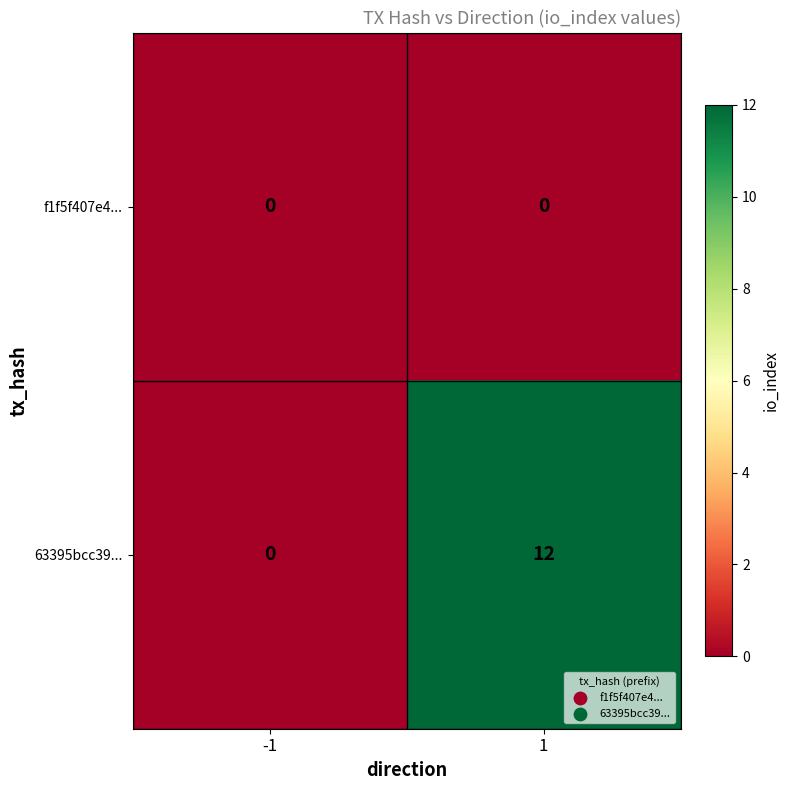

Rank the series by their maximum value, from highest to lowest.

63395bcc39..., f1f5f407e4...